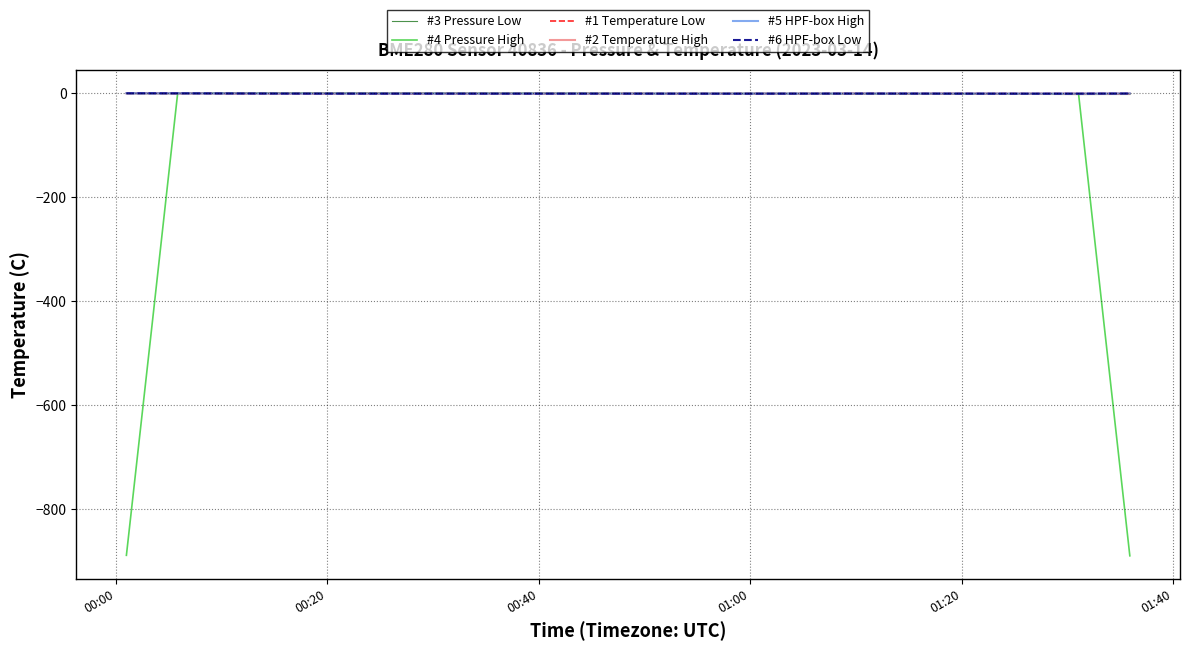

What is the lowest value of the #4 Pressure High series?

-889.4